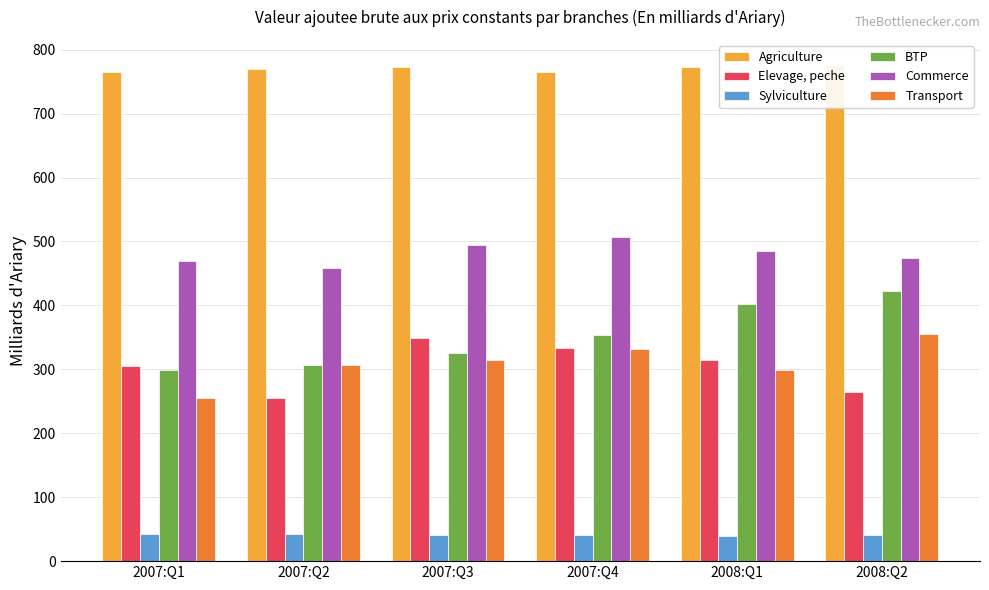

How many groups of bars are there?

6